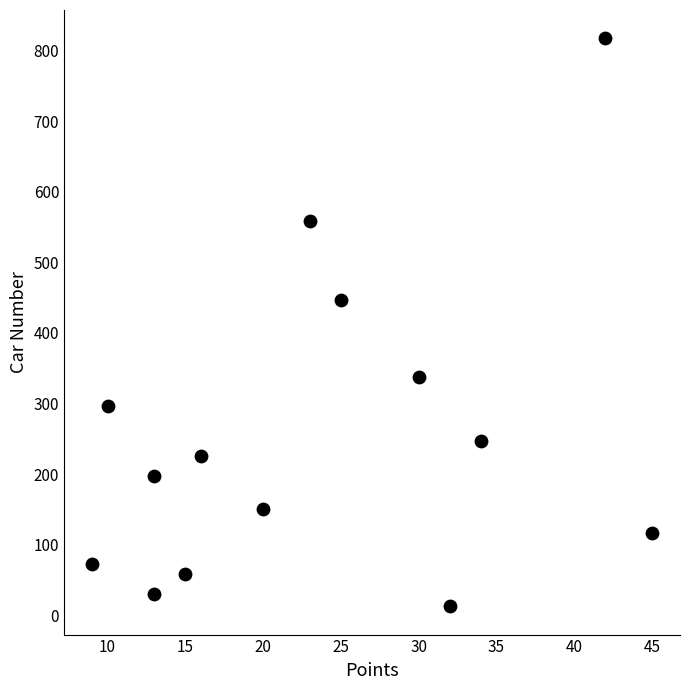

What Y value in the scatter plot is closest to 415?

447